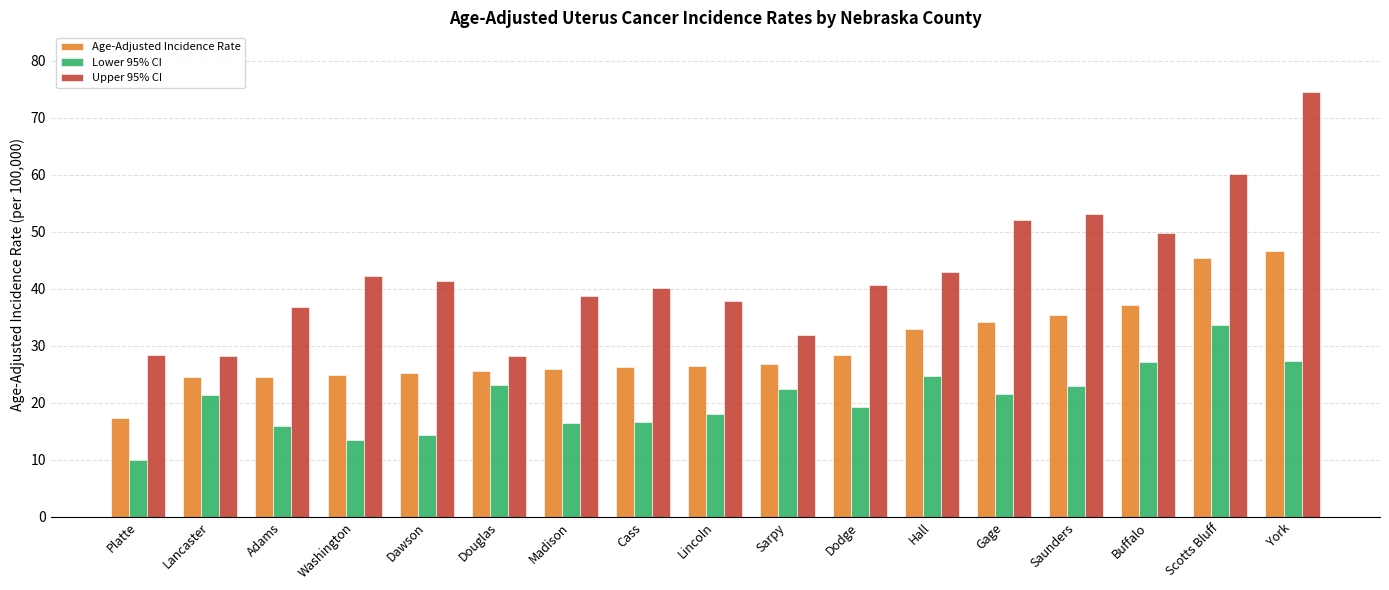

Which series has the largest range (max minus min)?

Upper 95% CI